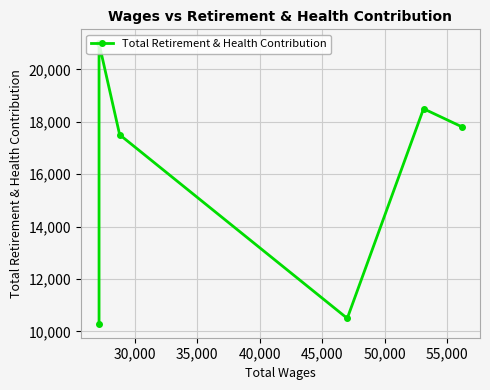

What is the minimum value shown in the chart?

10297